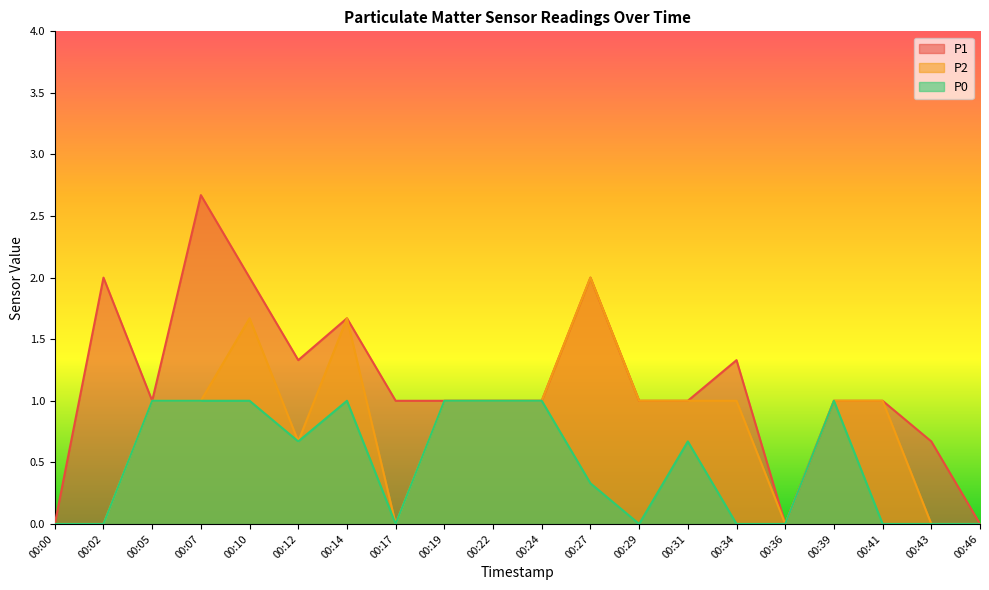

True or false: P0 and P2 intersect in this chart.

False